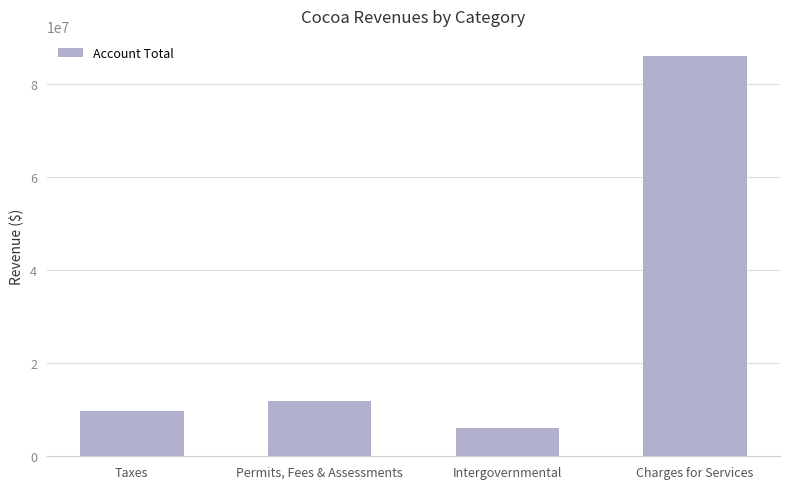

Reading left to right, transcribe all the data shown in this chart.

Taxes=9824044	Permits, Fees & Assessments=11947493	Intergovernmental=6162646	Charges for Services=86133714